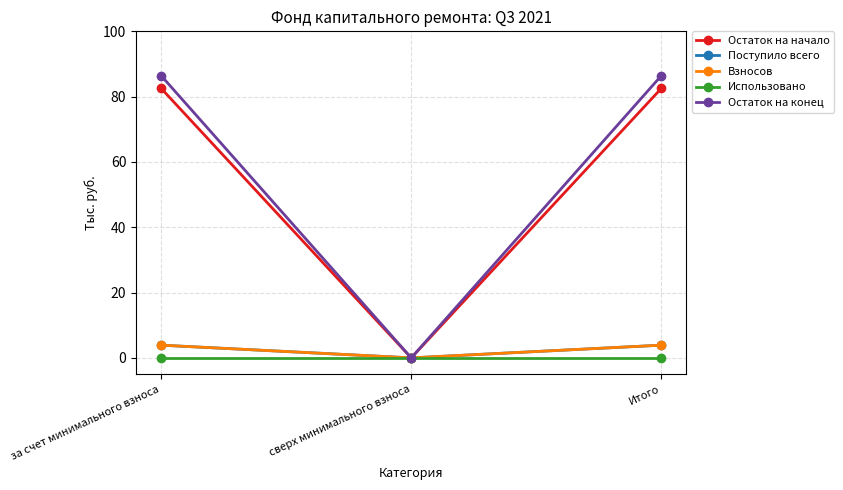

Is this an area chart (filled region under the line)?

No